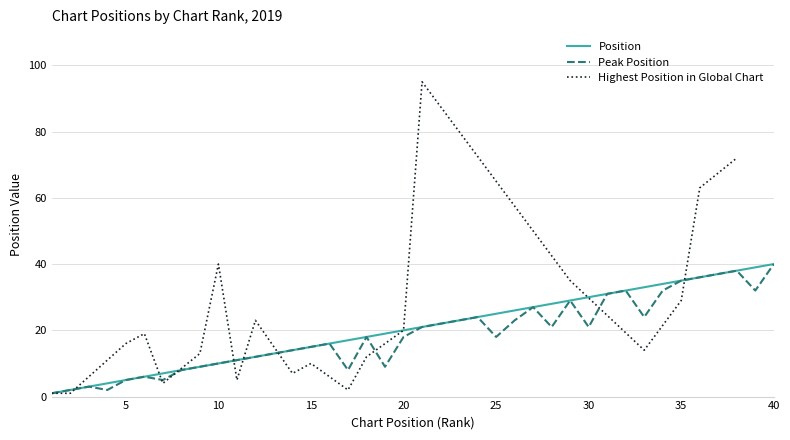

True or false: Position has a value of 3 at 2.

False